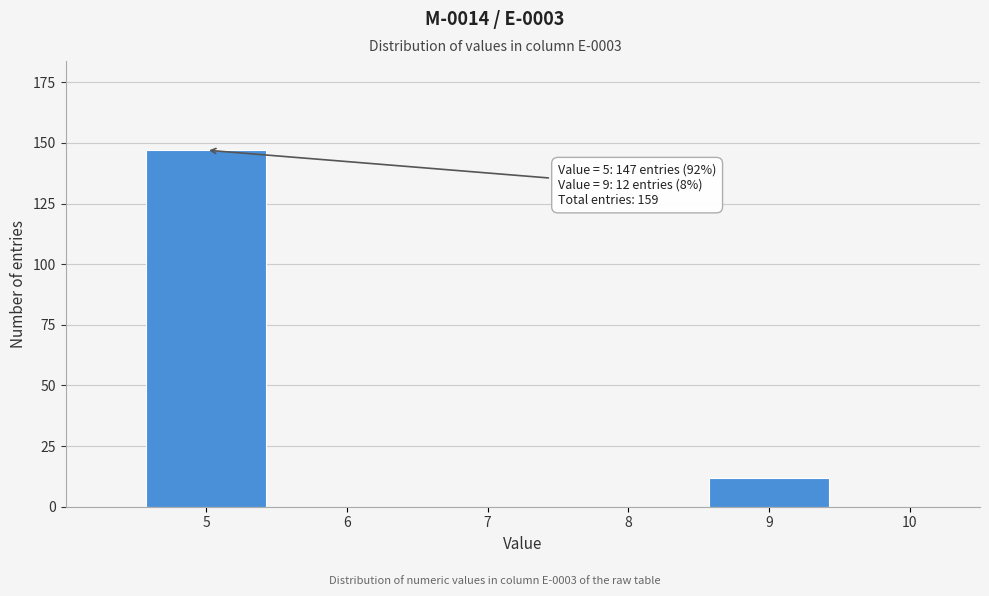

Reading right to left, list all the values displayed in this chart.

10=0	9=12	8=0	7=0	6=0	5=147